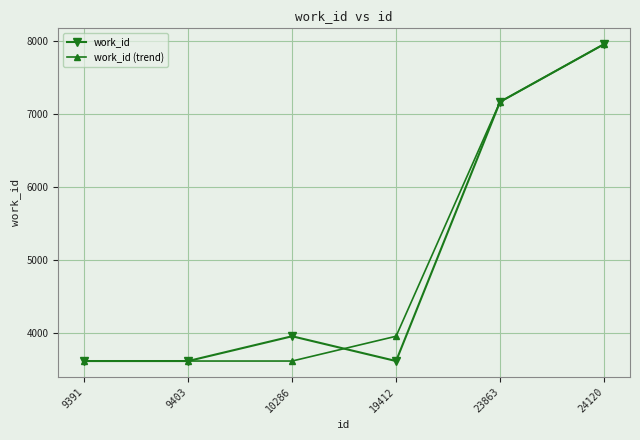

How many categories are shown in the chart?

6